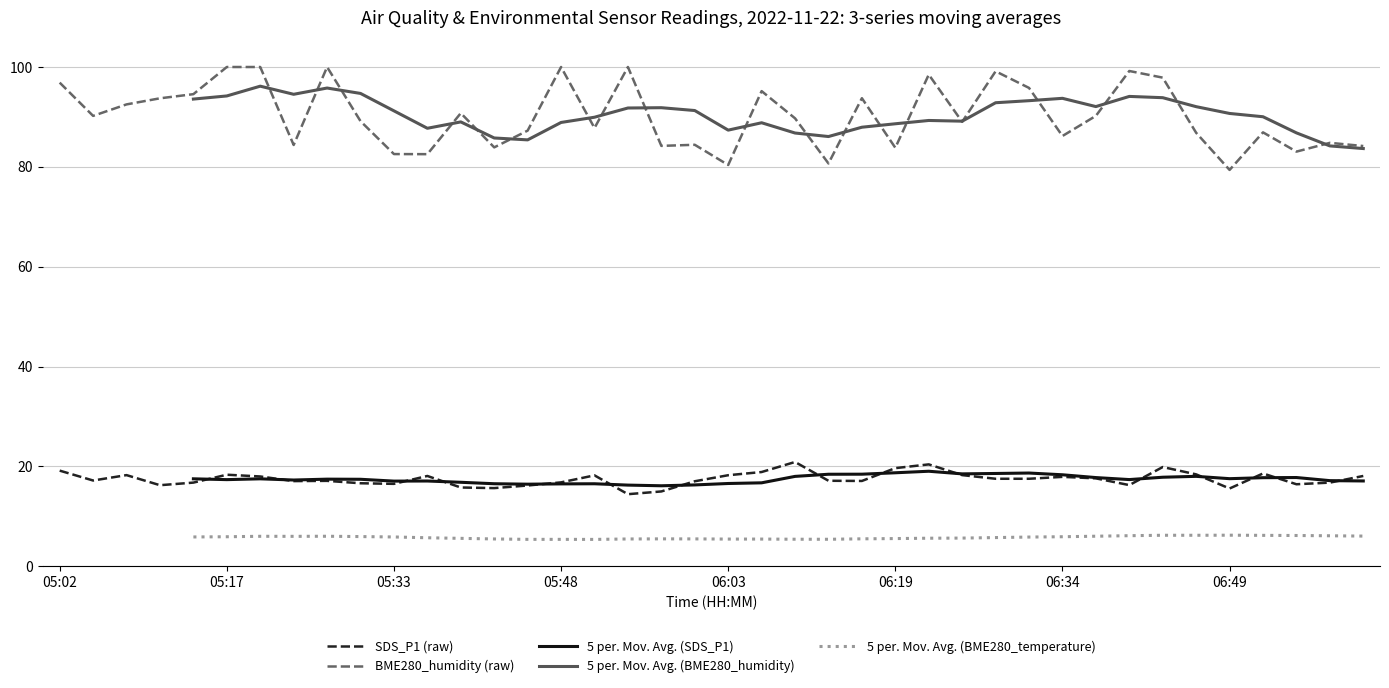

The SDS_P1 (raw) series shows 17.9 at 06:34. True or false?

True